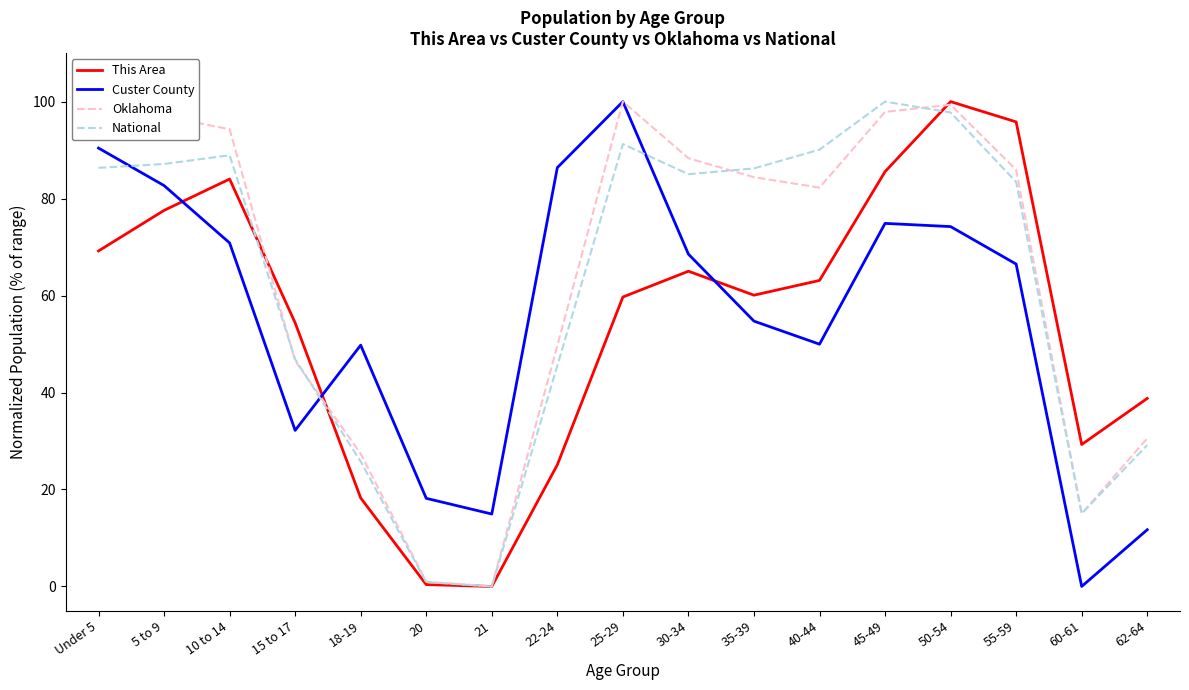

At which category is the sum across all series the highest?

50-54